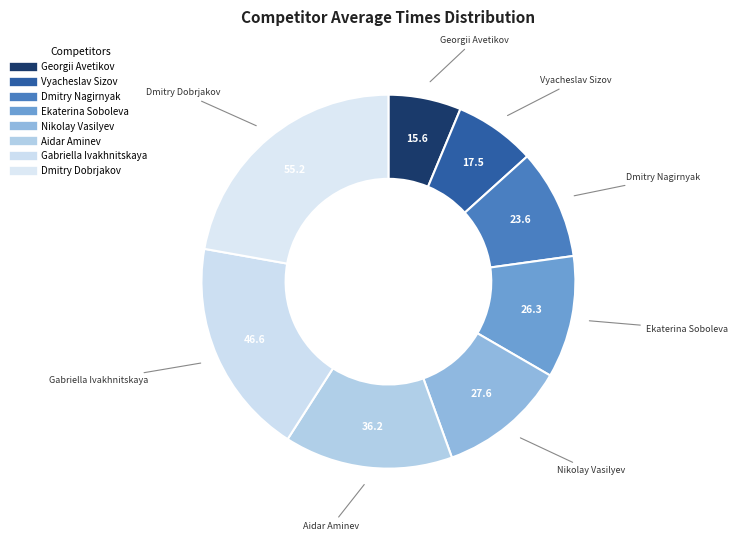

To the nearest percent, what is the difference between the largest and smallest slice percentages?

16%